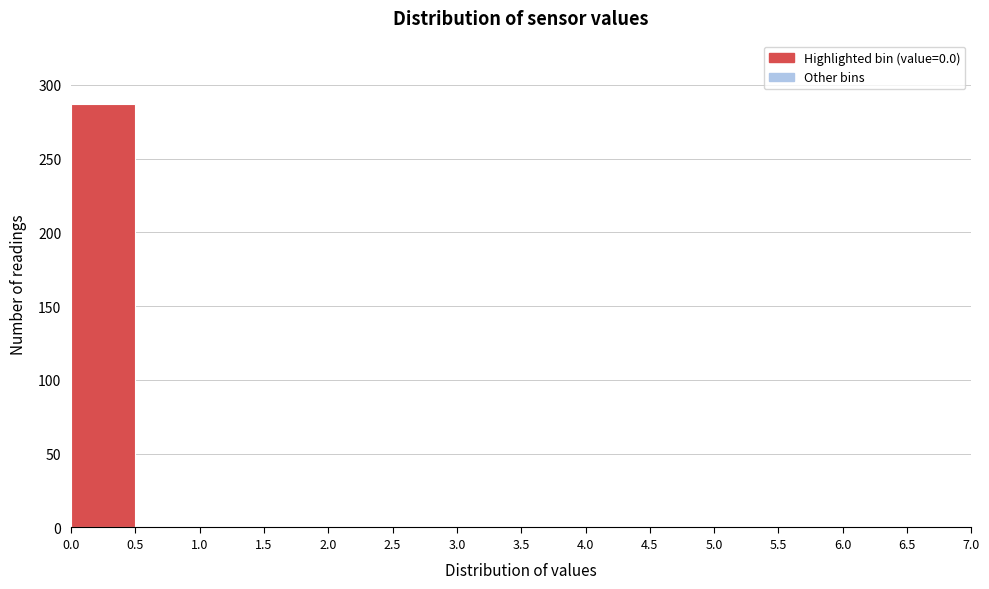

Reading left to right, list every bar in this chart as the range it spans on the x-axis followed by its height. The values are not printed on the chart, so give them approximately, as read against the axis.

0.0 to 0.5: 285
0.5 to 1.0: 0
1.0 to 1.5: 0
1.5 to 2.0: 0
2.0 to 2.5: 0
2.5 to 3.0: 0
3.0 to 3.5: 0
3.5 to 4.0: 0
4.0 to 4.5: 0
4.5 to 5.0: 0
5.0 to 5.5: 0
5.5 to 6.0: 0
6.0 to 6.5: 0
6.5 to 7.0: 0